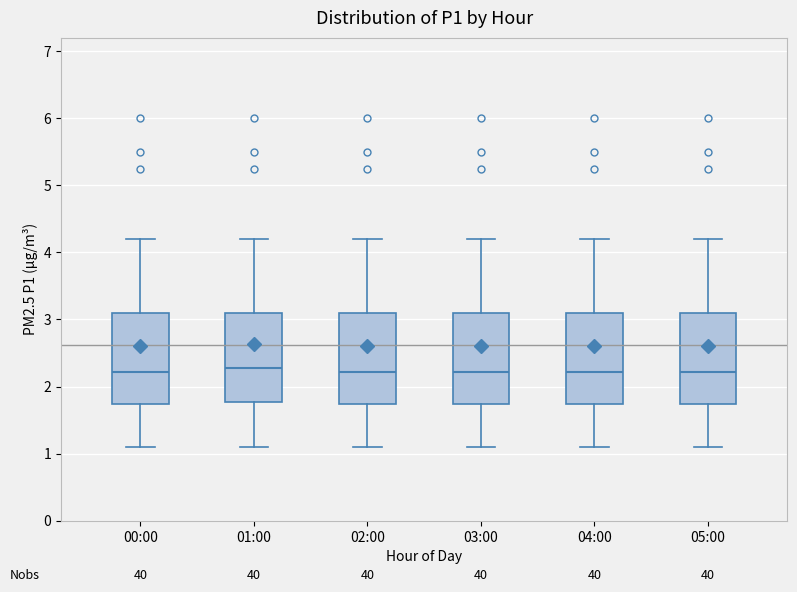

Reading left to right, transcribe this box plot: for each box, give where its median line is, the range the box spans, and where its two whiskers end, as read against the y-axis. The values are not printed on the chart, so give them approximately, as read against the axis.

00:00: median 2.2, box 1.7 to 3.1, whiskers 1.1 to 4.2
01:00: median 2.3, box 1.8 to 3.1, whiskers 1.1 to 4.2
02:00: median 2.2, box 1.7 to 3.1, whiskers 1.1 to 4.2
03:00: median 2.2, box 1.7 to 3.1, whiskers 1.1 to 4.2
04:00: median 2.2, box 1.7 to 3.1, whiskers 1.1 to 4.2
05:00: median 2.2, box 1.7 to 3.1, whiskers 1.1 to 4.2